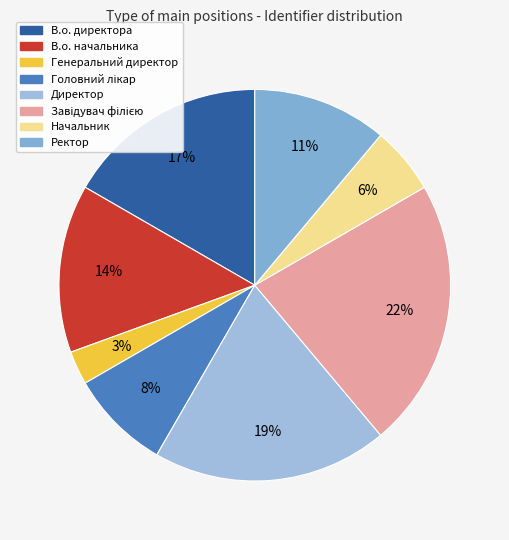

True or false: В.о. директора accounts for 7% of the total.

False